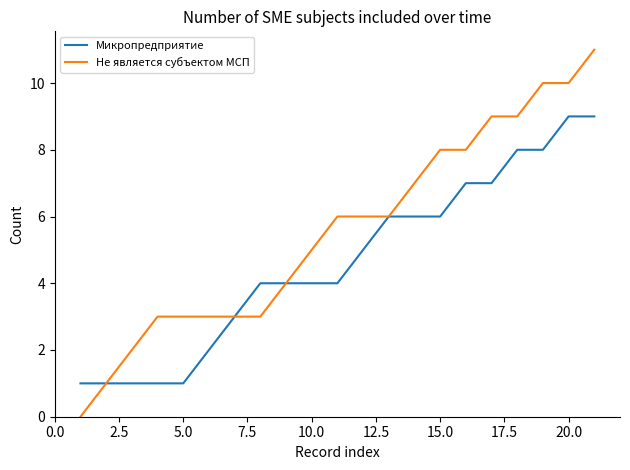

Which series has the largest total across all categories?

Не является субъектом МСП